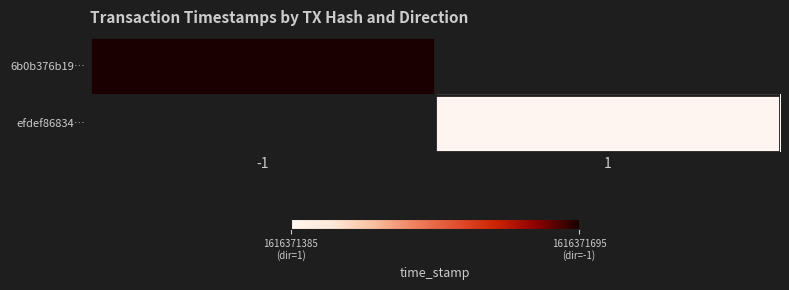

Rank the series by their average value, from highest to lowest.

6b0b376b1932c49b3c30e6b09d0405e42245fb8, efdef8683447899eae693b54f5dd307c356e52a